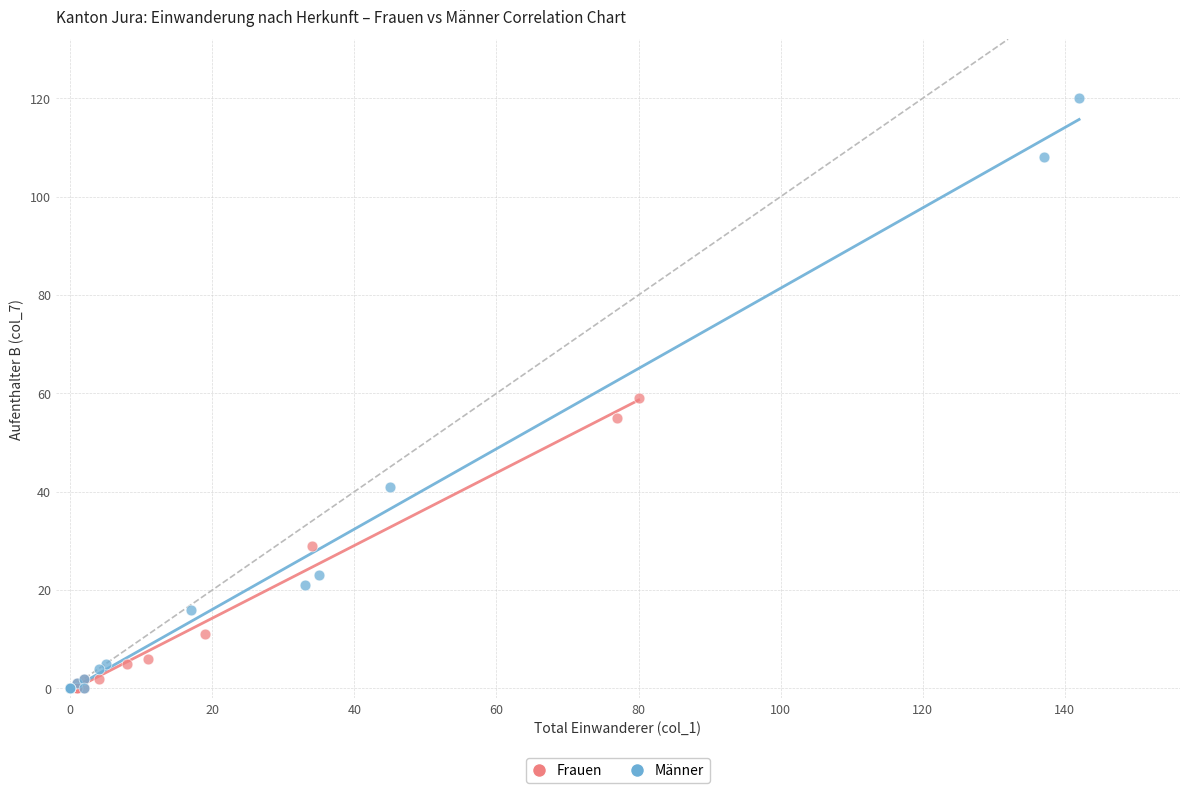

Which series has the largest Y range (max minus min)?

Männer